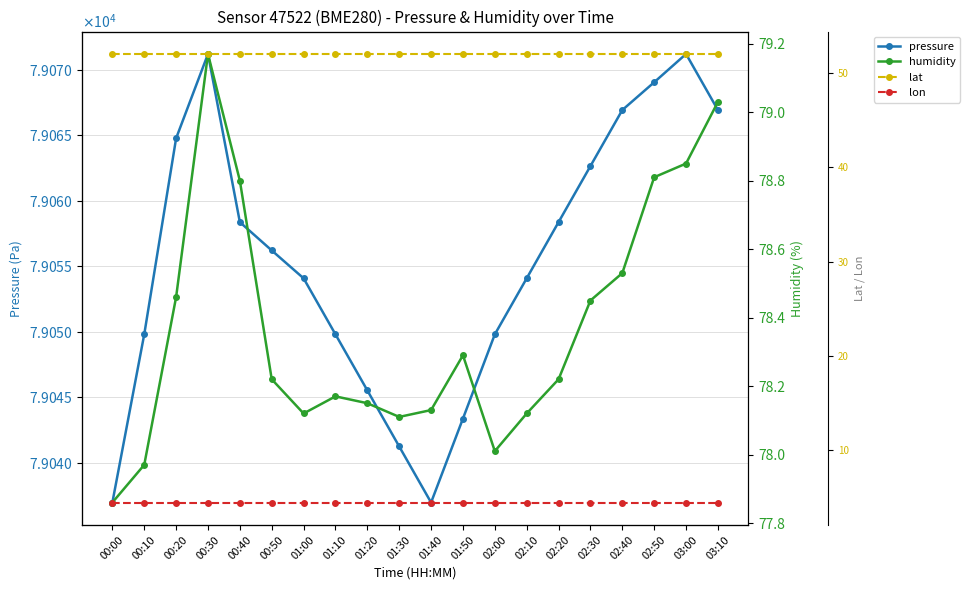

Is the value of humidity at 01:50 greater than the value of lat at 02:10?

Yes